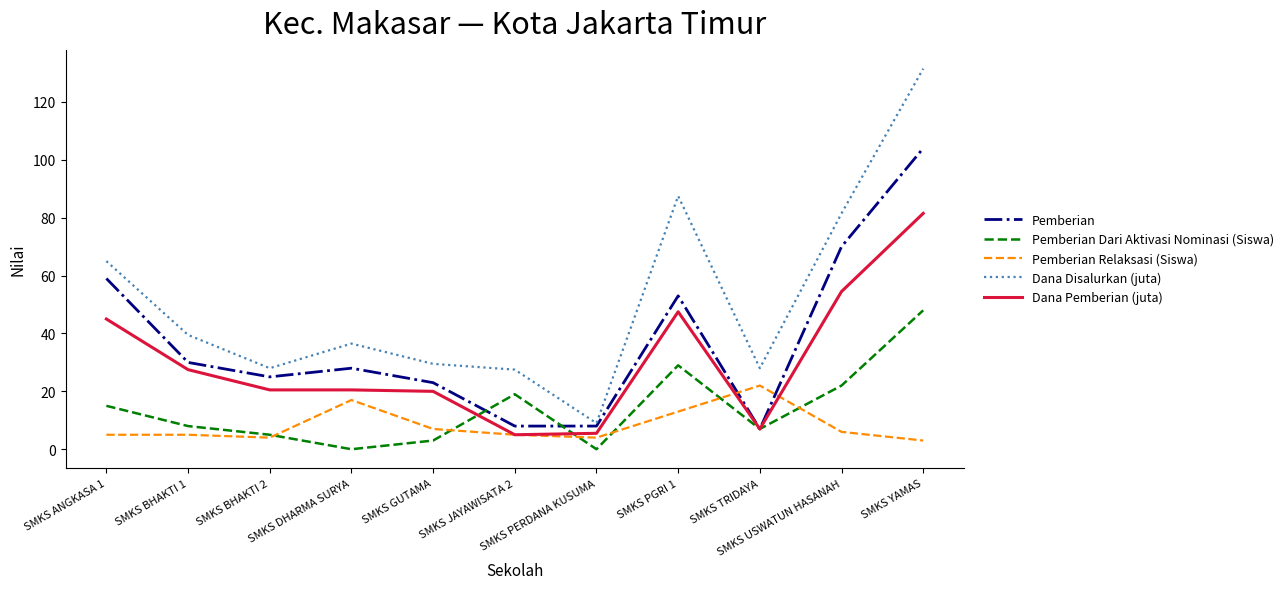

What is the maximum value for Dana Pemberian (juta)?

81.5